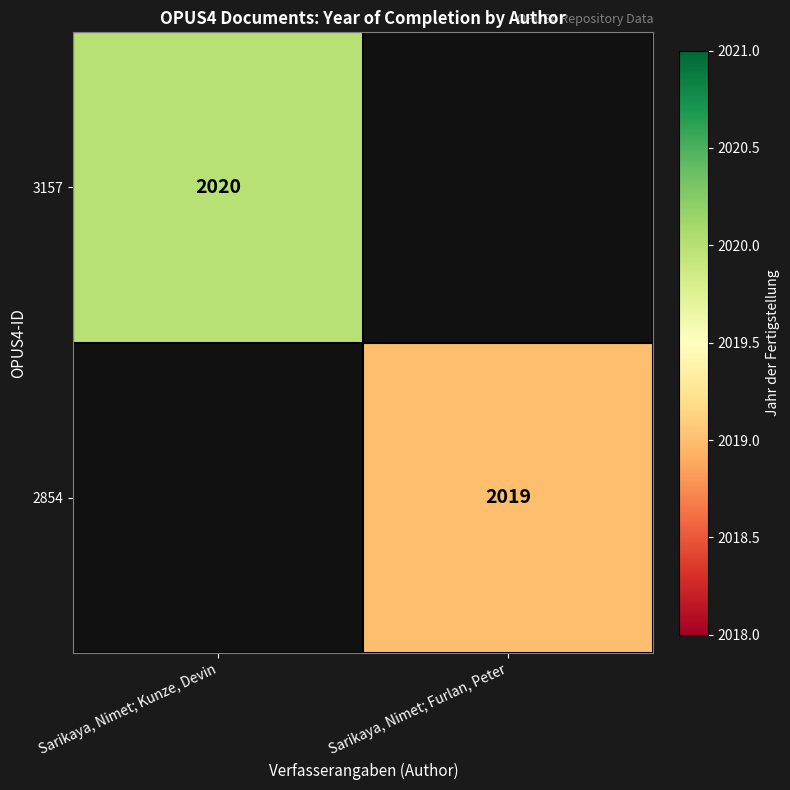

At how many categories does at least one series exceed 2019?

1